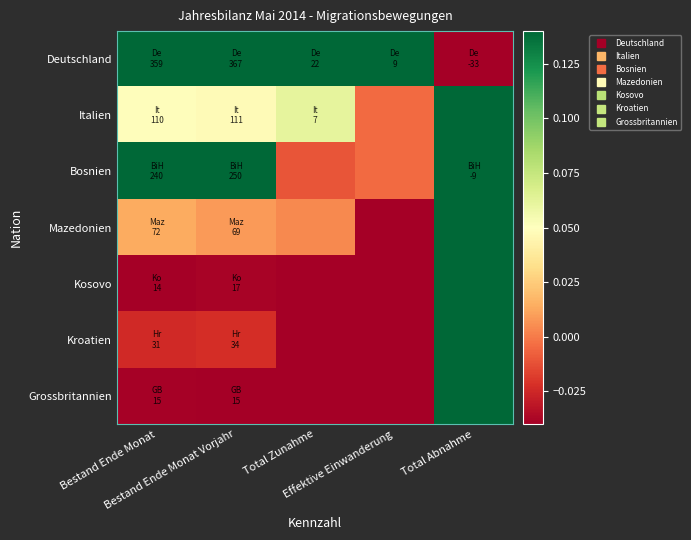

At which category does the chart reach its minimum across all series?

Total Abnahme